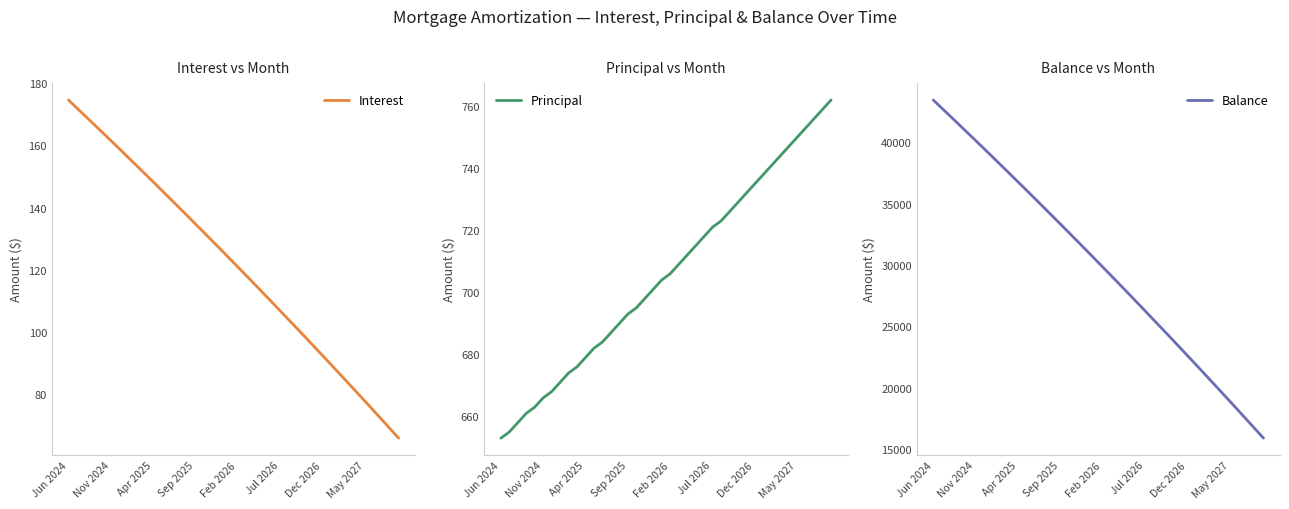

What is the average value of the Interest series?

121.6